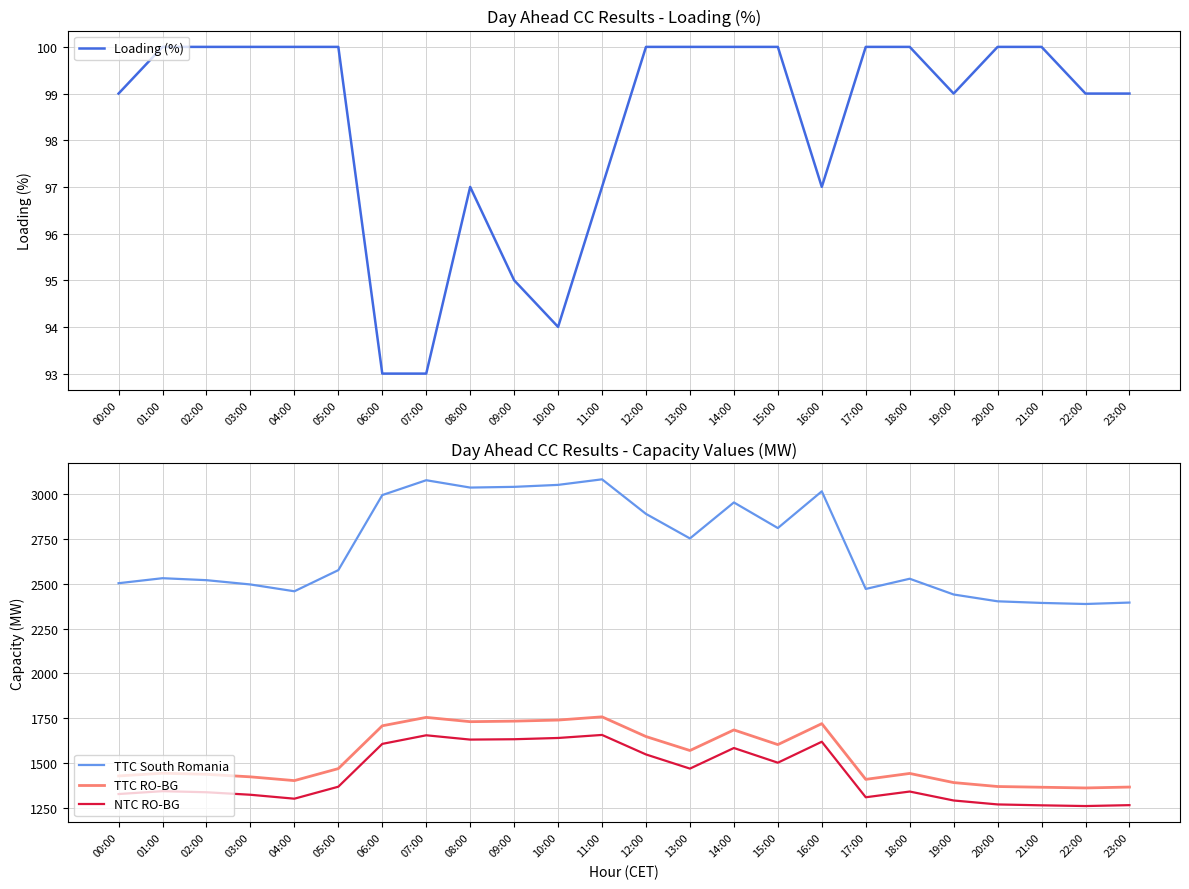

Rank the series by their maximum value, from highest to lowest.

TTC South Romania, TTC RO-BG, NTC RO-BG, Loading (%)